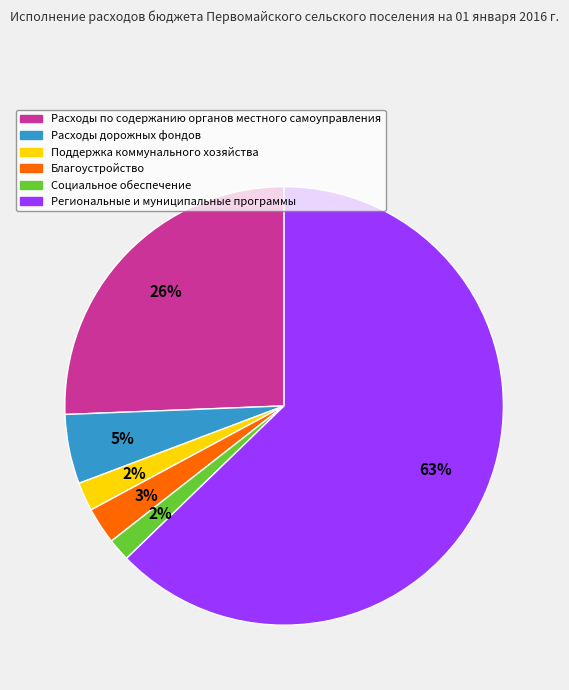

Which slice is the largest?

Региональные и муниципальные программы